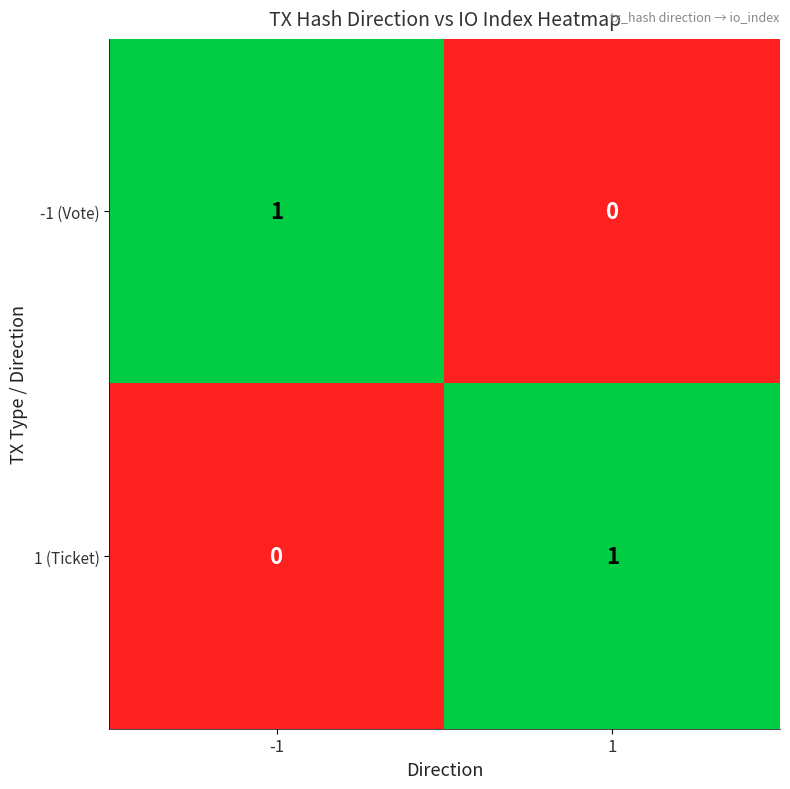

Reading left to right, list all the values displayed in this chart.

-1 (Vote): -1=1	1=0
1 (Ticket): -1=0	1=1